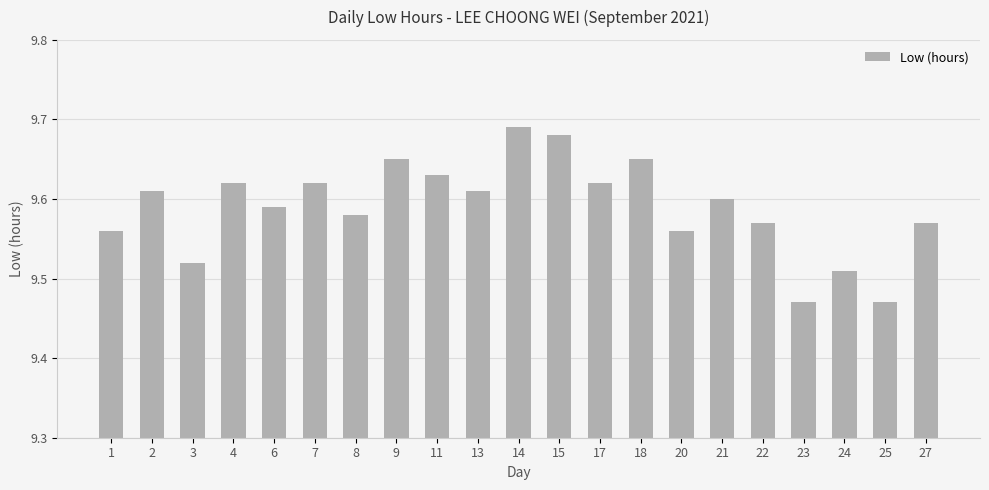

How many bars are there in total?

21